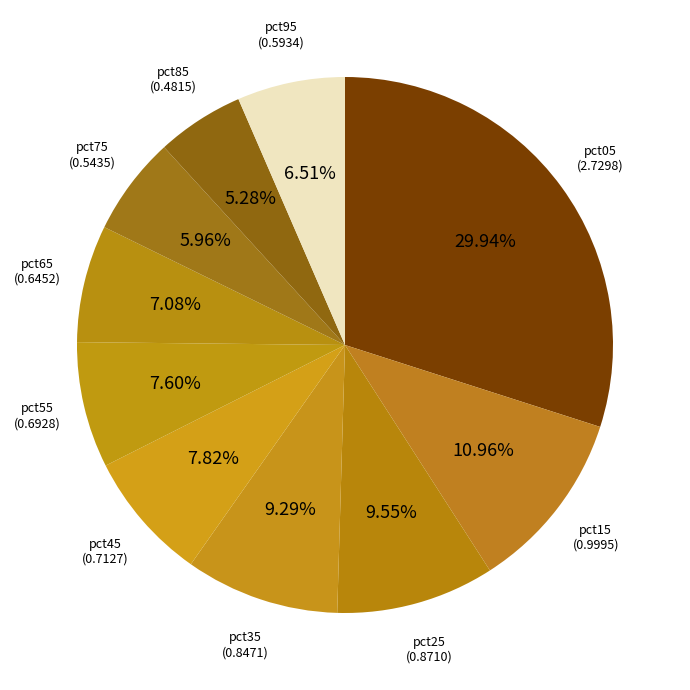

How many slices are in this pie chart?

10